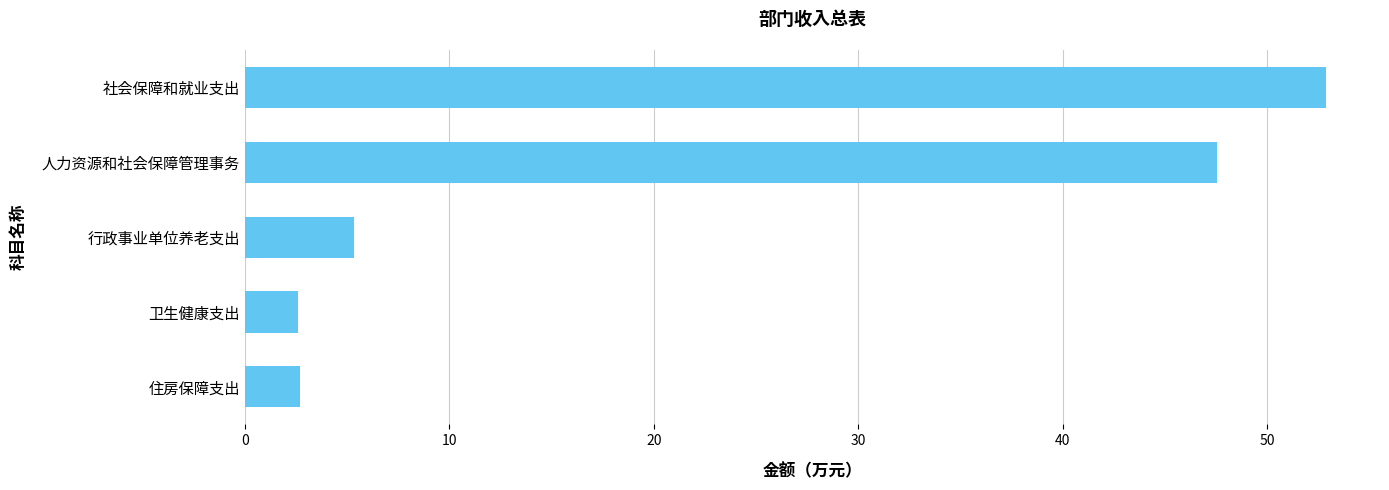

What is the average value?

22.2